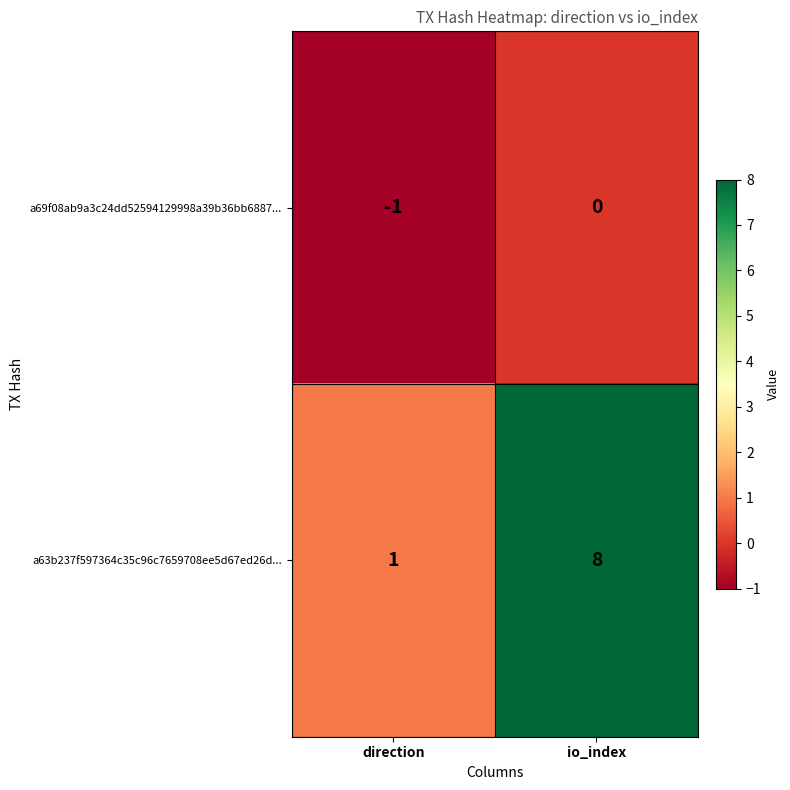

Where is a63b237f597364c35c96c7659708ee5d67ed26d... nearest to the value 4?

direction